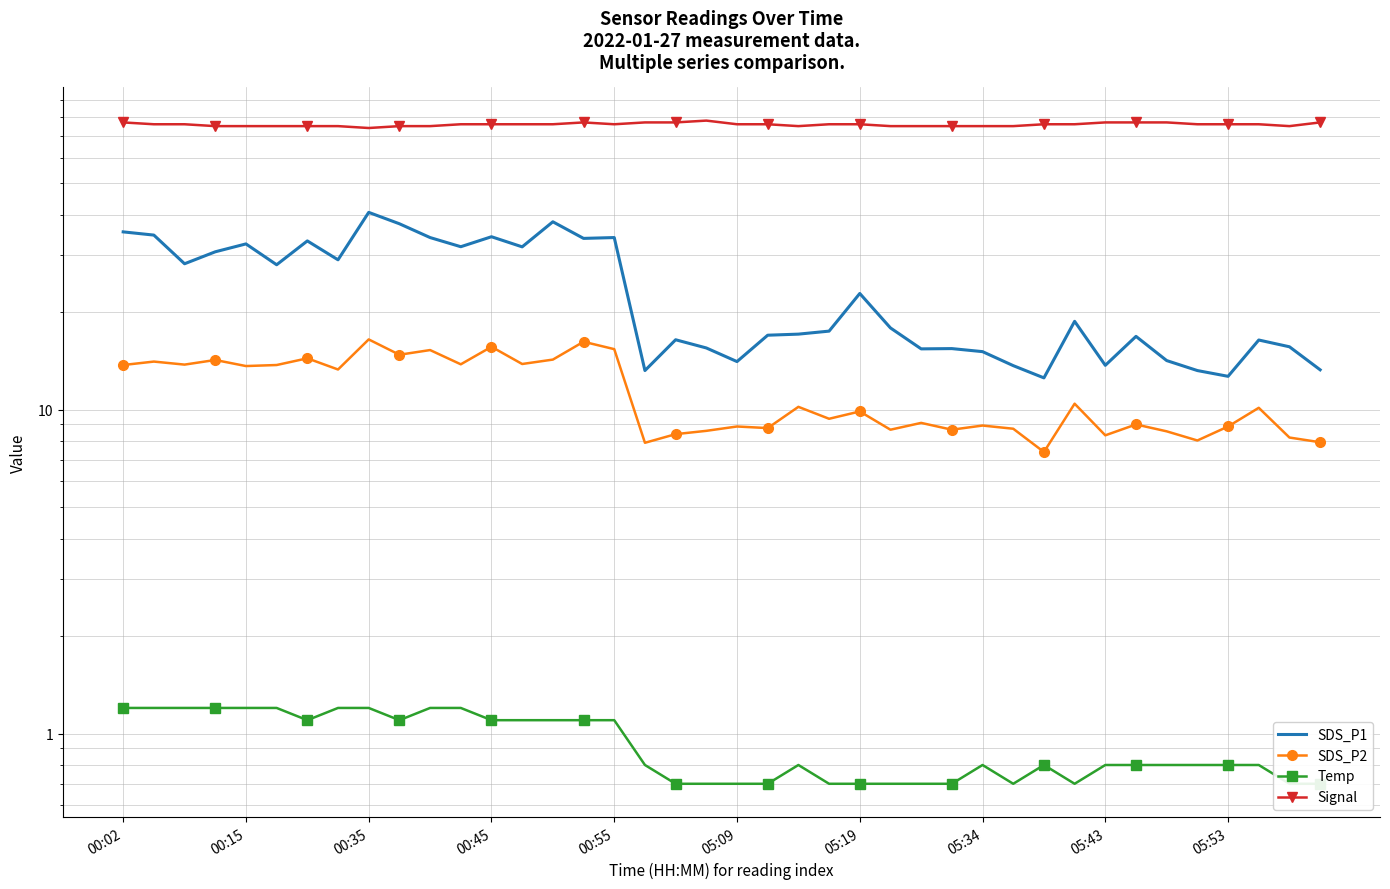

List the series in order of their peak value, lowest first.

Temp, SDS_P2, SDS_P1, Signal